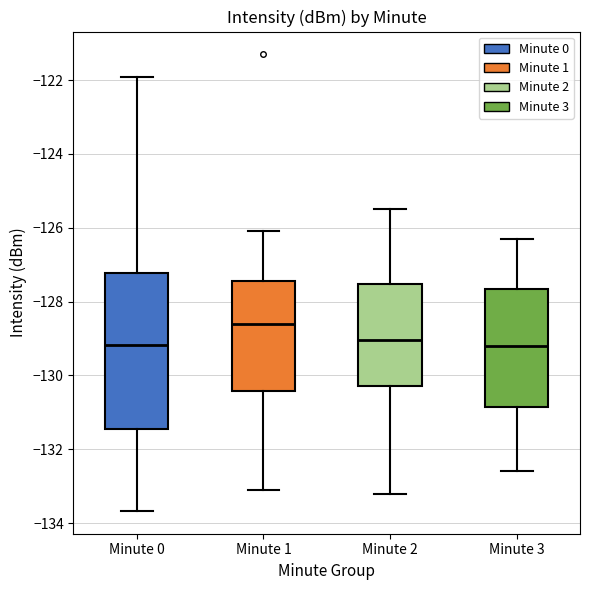

Reading left to right, read every box against the y-axis: the position of its median line, the range the box covers, and the ends of its whiskers. The values are not printed on the chart, so give them approximately, as read against the axis.

Minute 0: median -129.2, box -131.4 to -127.2, whiskers -133.6 to -122.0
Minute 1: median -128.6, box -130.4 to -127.4, whiskers -133.2 to -126.0
Minute 2: median -129.0, box -130.2 to -127.6, whiskers -133.2 to -125.4
Minute 3: median -129.2, box -130.8 to -127.6, whiskers -132.6 to -126.2